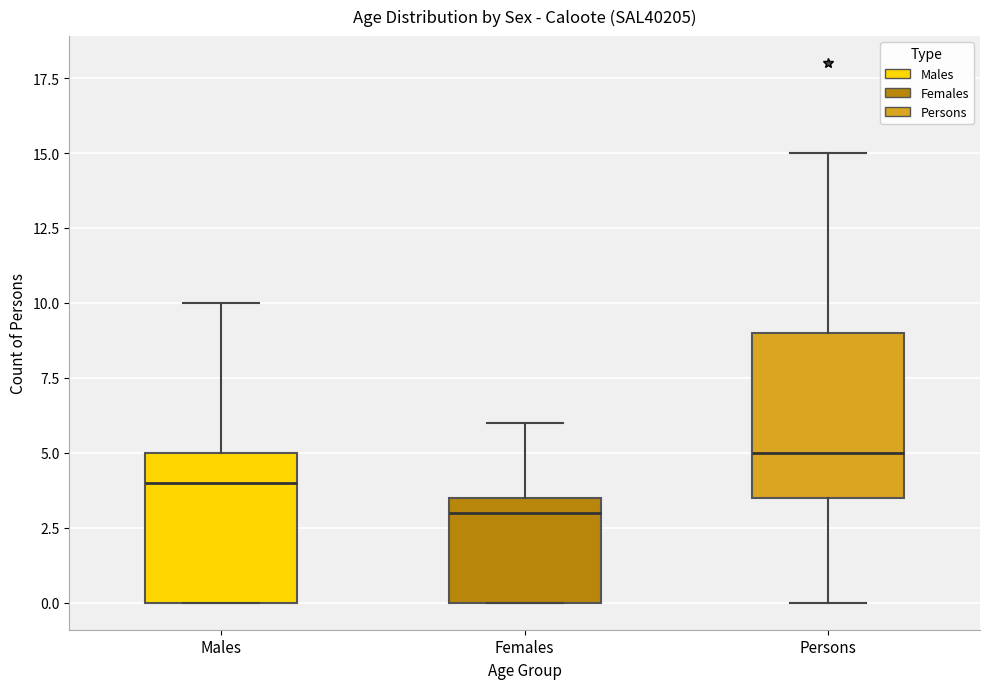

Where is the upper edge of the box for Males on the y-axis? The values are not printed on the chart, so give them approximately, as read against the axis.

5.0